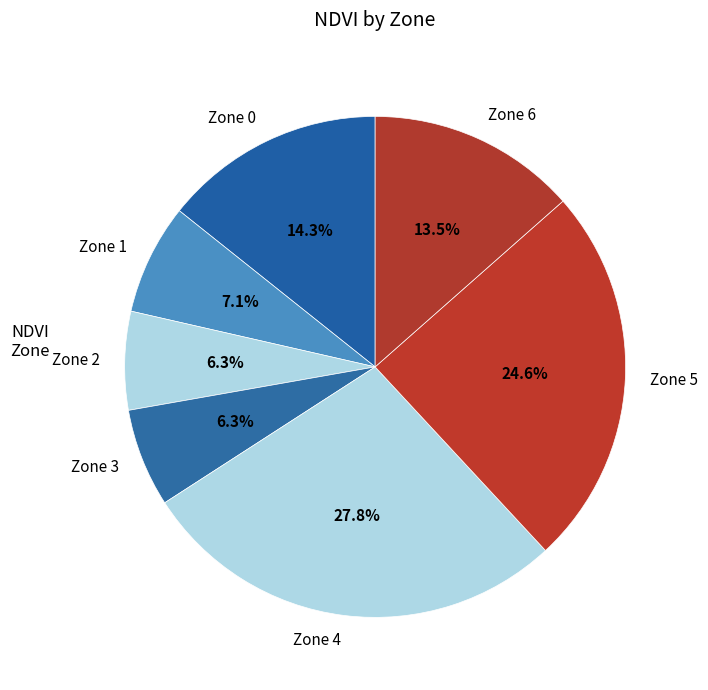

To the nearest percent, what is the average slice percentage?

14%